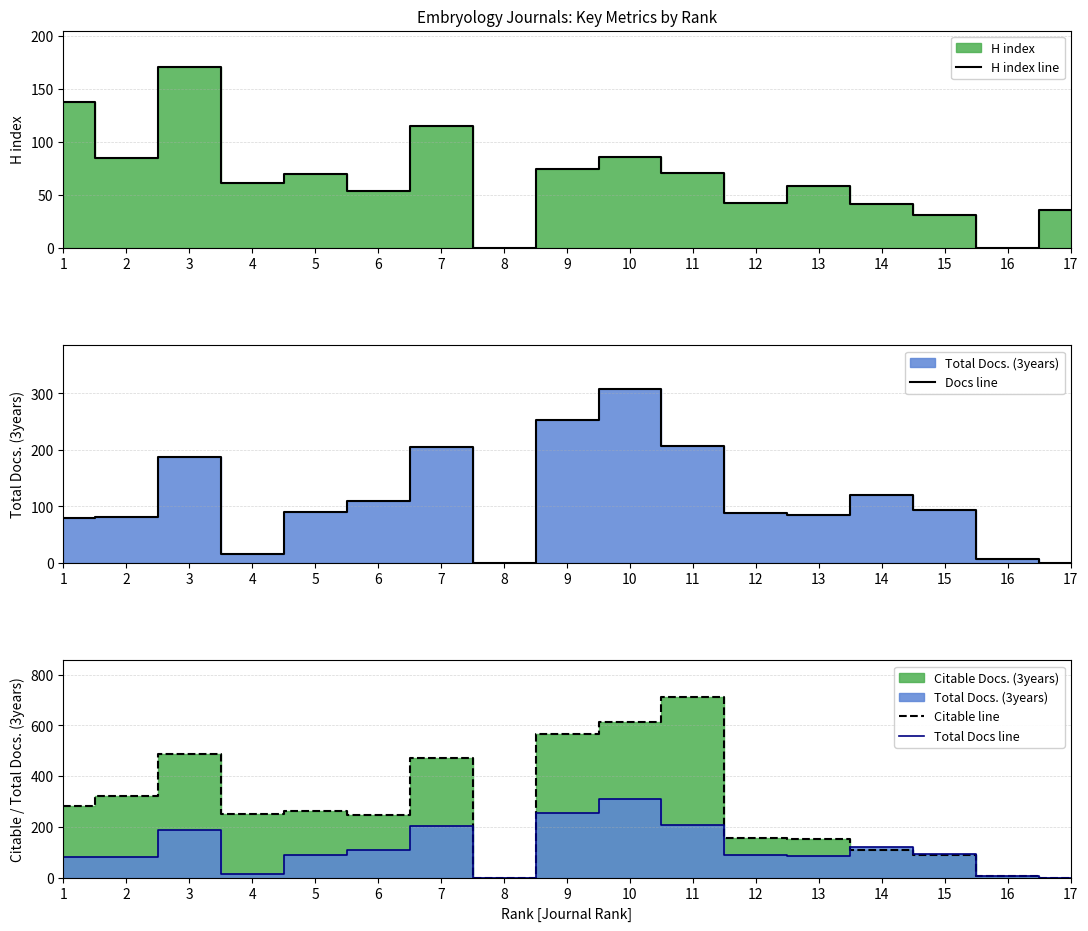

What is the average value of the Docs line series?

113